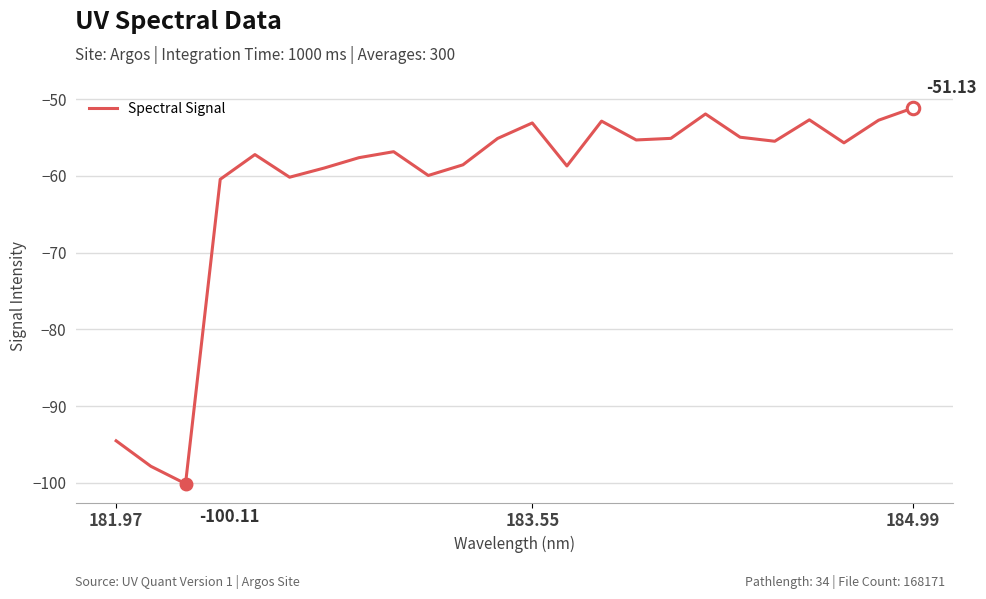

What is the sum of all values?

-1466.8